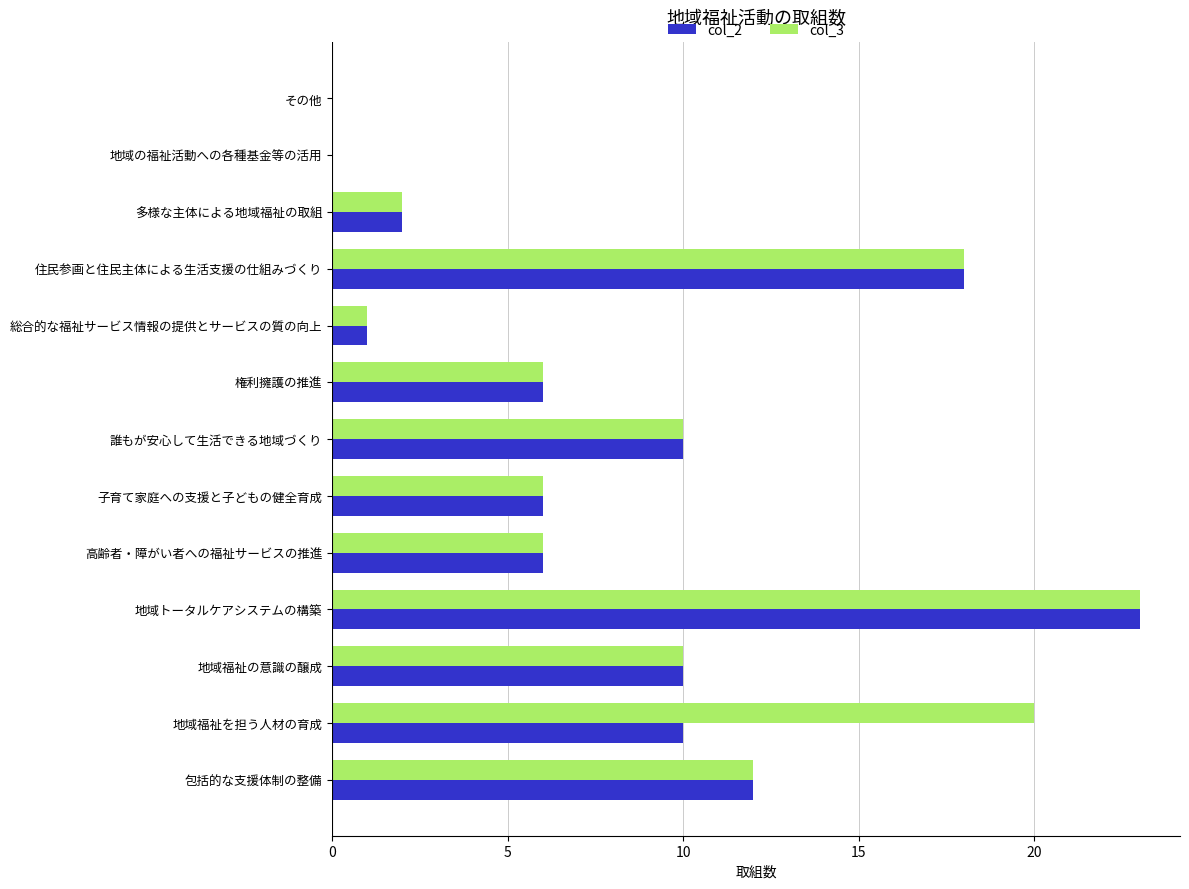

At which category is the sum across all series the highest?

地域トータルケアシステムの構築